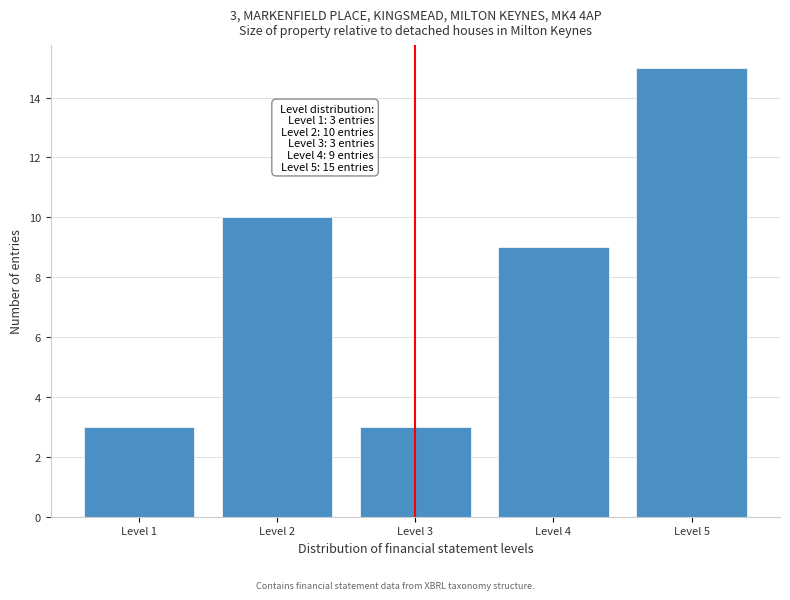

Reading left to right, what are all the values shown in this chart?

Level 1=3	Level 2=10	Level 3=3	Level 4=9	Level 5=15